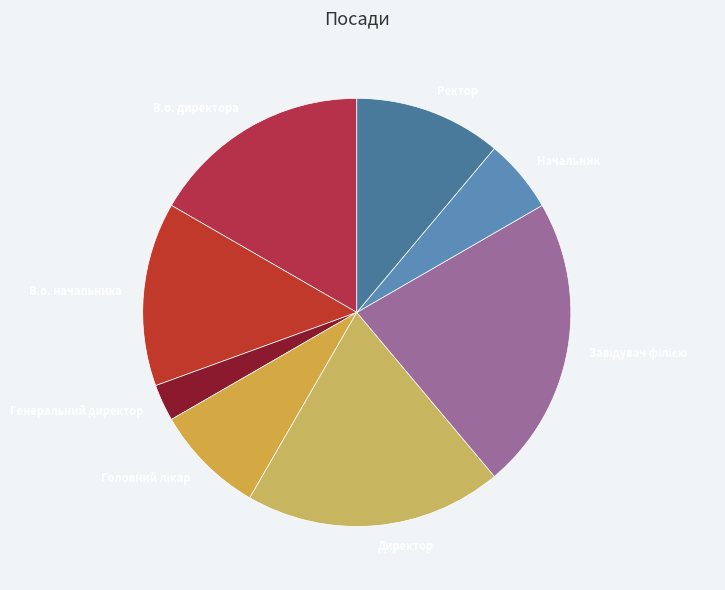

Between В.о. начальника and Директор, which is larger?

Директор